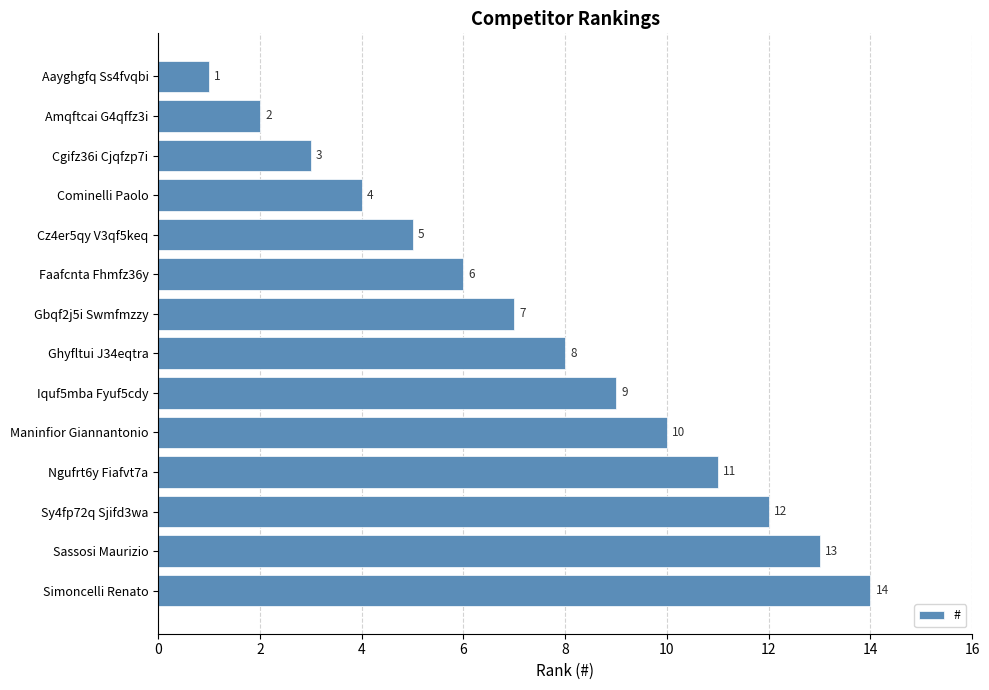

How many data points are less than 8?

7